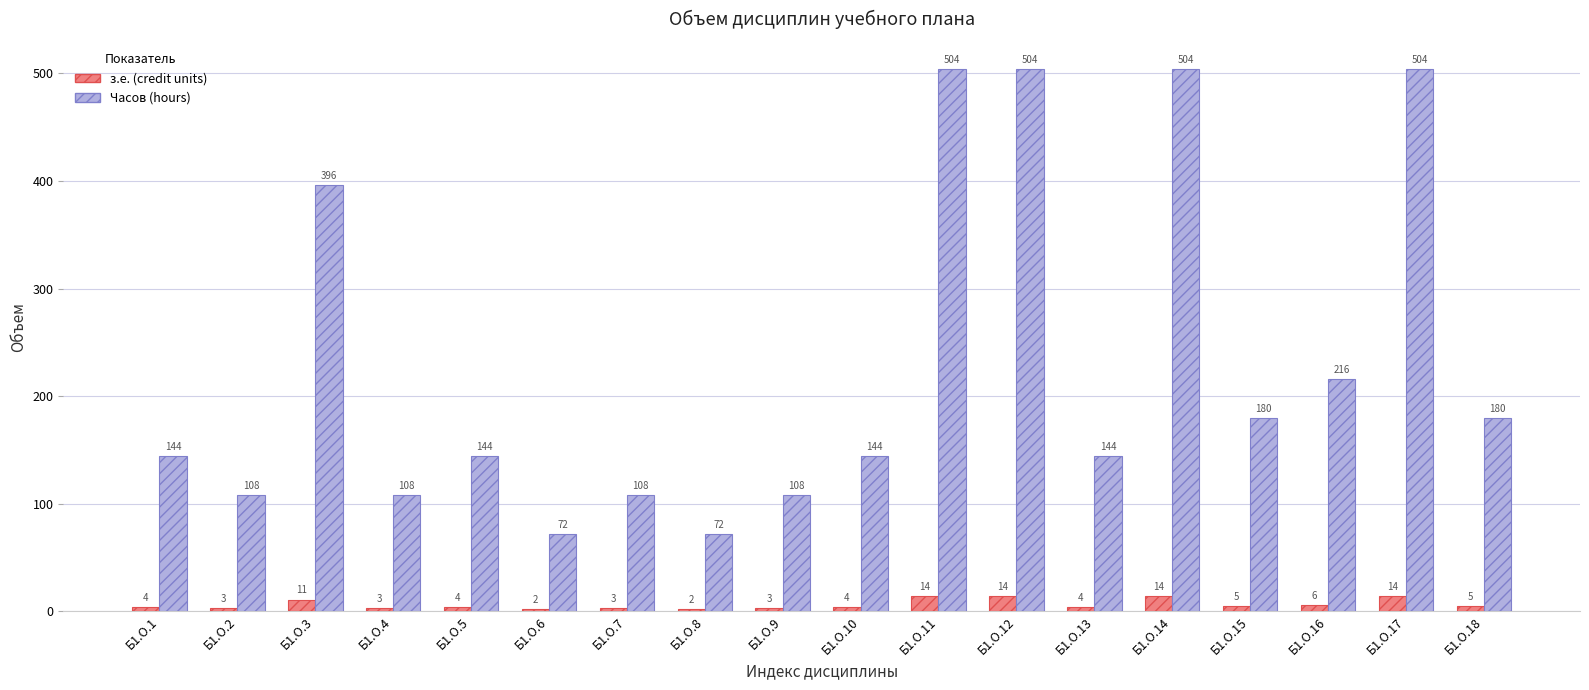

What are all the series names shown in the legend?

з.е. (credit units), Часов (hours)